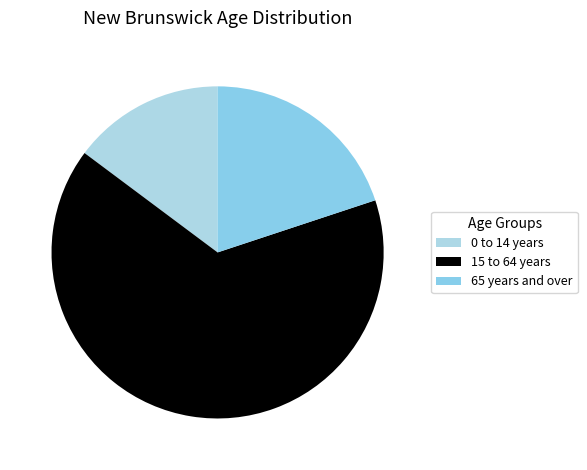

Does 65 years and over represent more than half of the total?

No